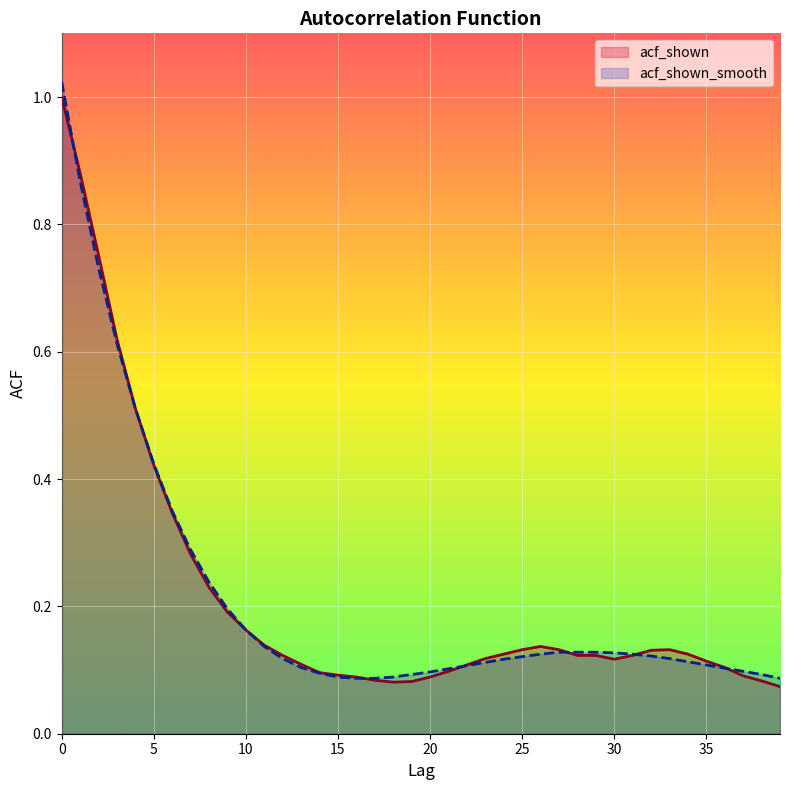

Between which two adjacent categories do acf_shown_smooth and acf_shown first intersect?

0 and 1